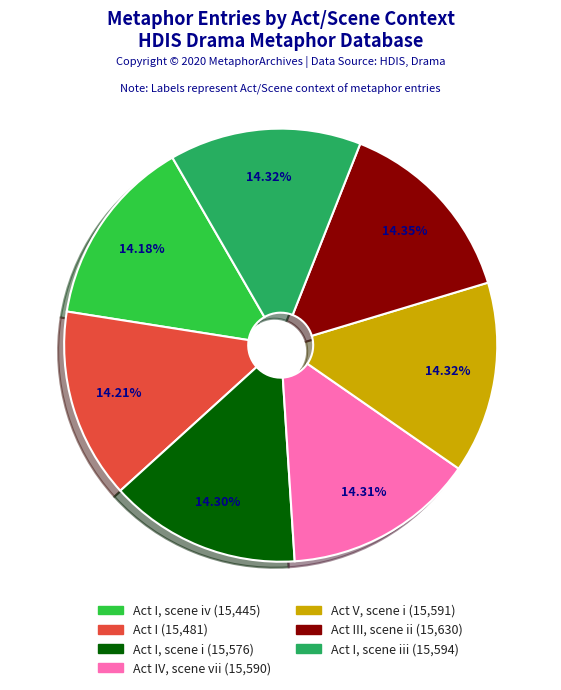

Is there a majority slice in this chart?

No